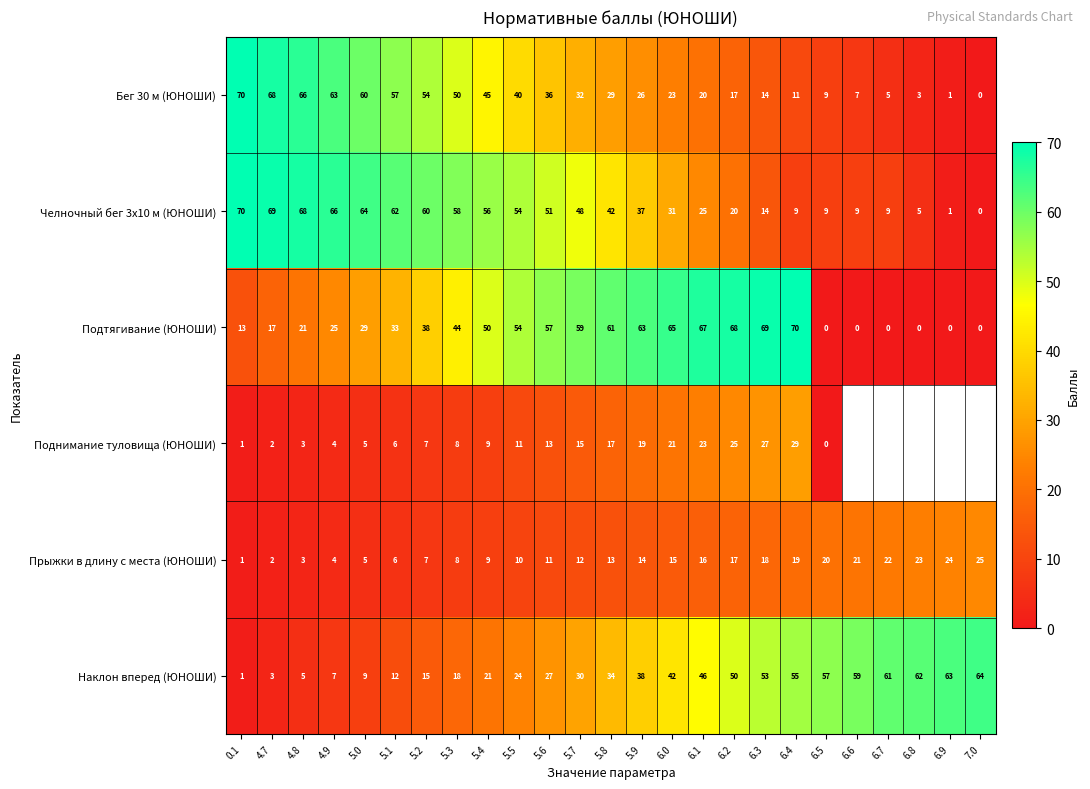

What is the average value of the Наклон вперед (ЮНОШИ) series?

34